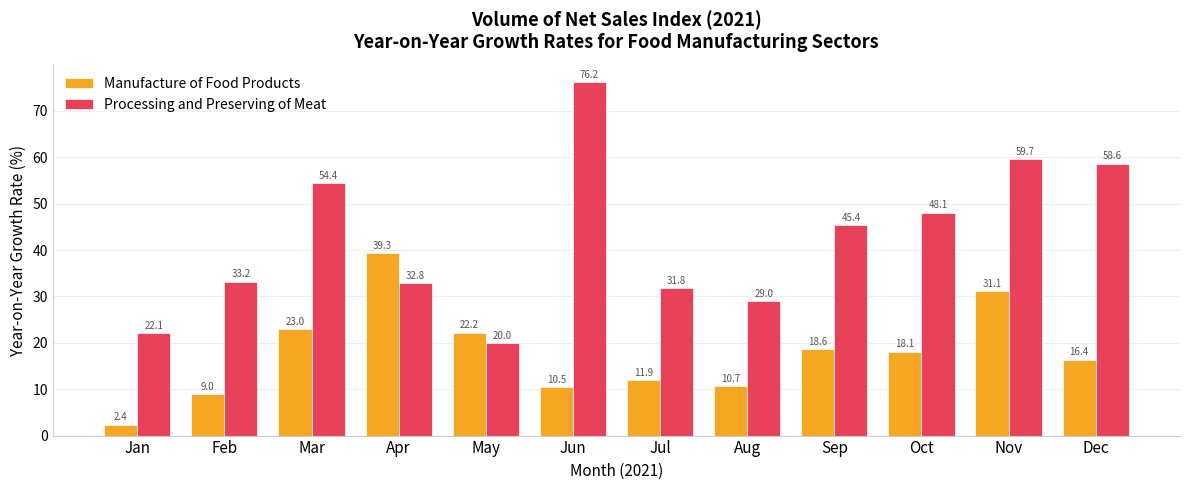

What is the smallest value displayed?

2.4